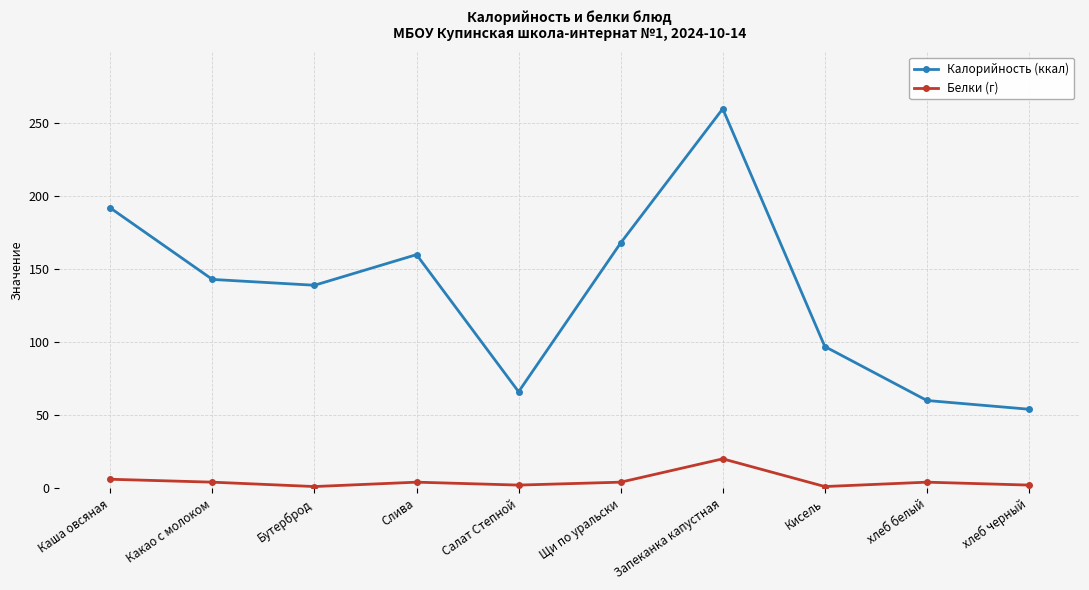

True or false: Белки (г) and Калорийность (ккал) cross at least once.

False